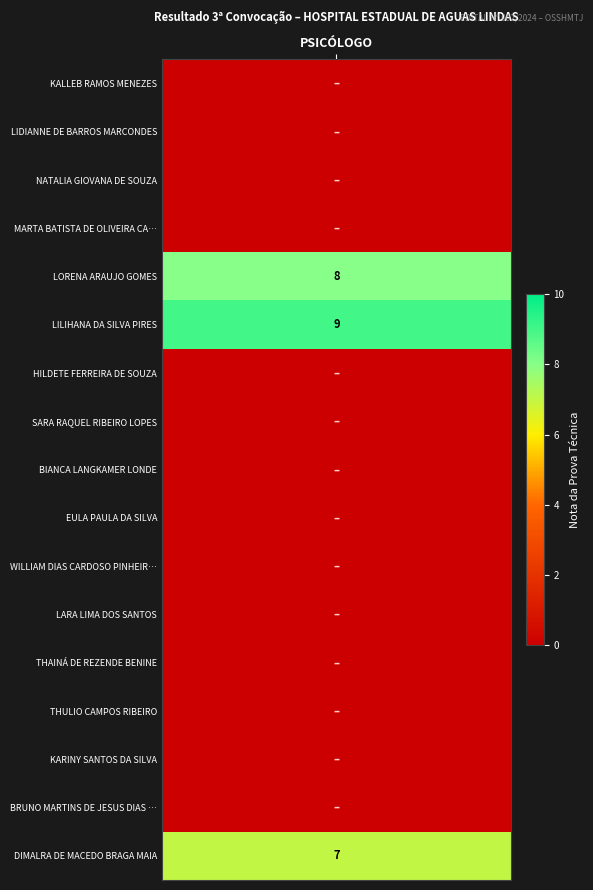

Count the values in the range 0 to 1.

14